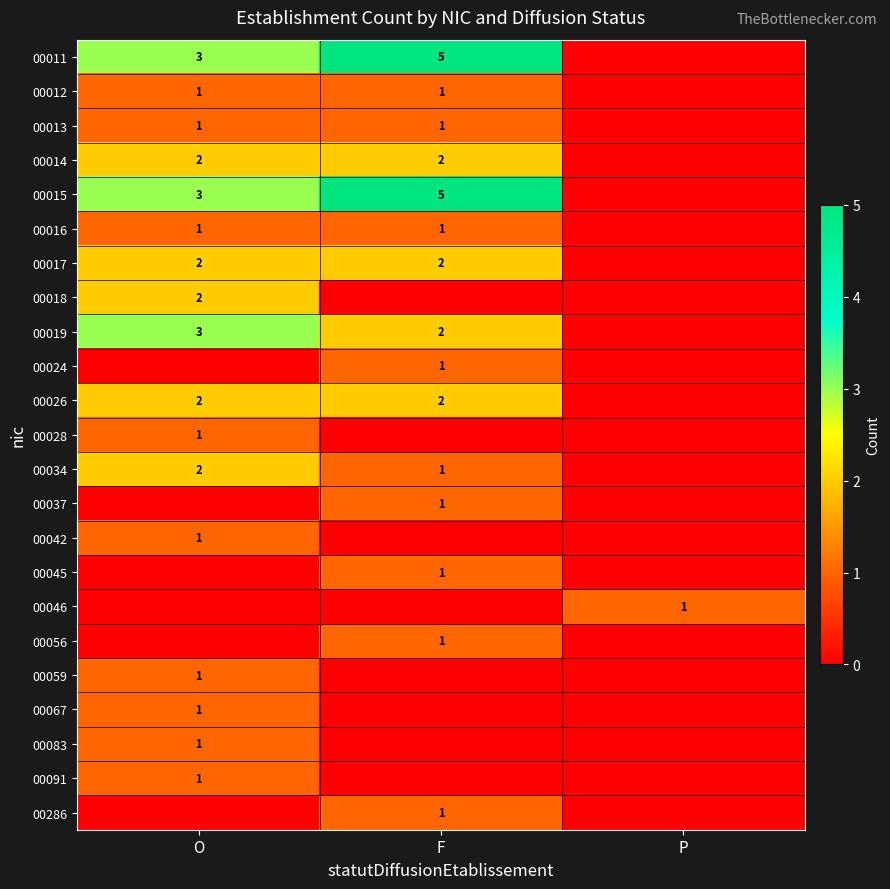

True or false: 00016 has a value of 1 at O.

True